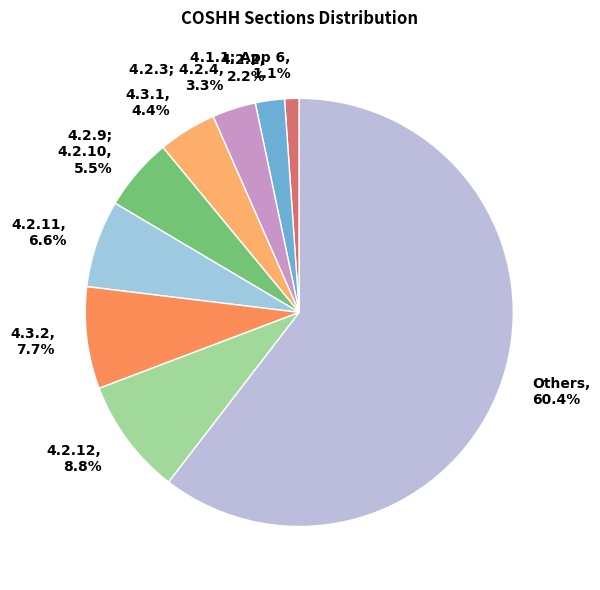

Which category has the biggest portion of the pie?

Others